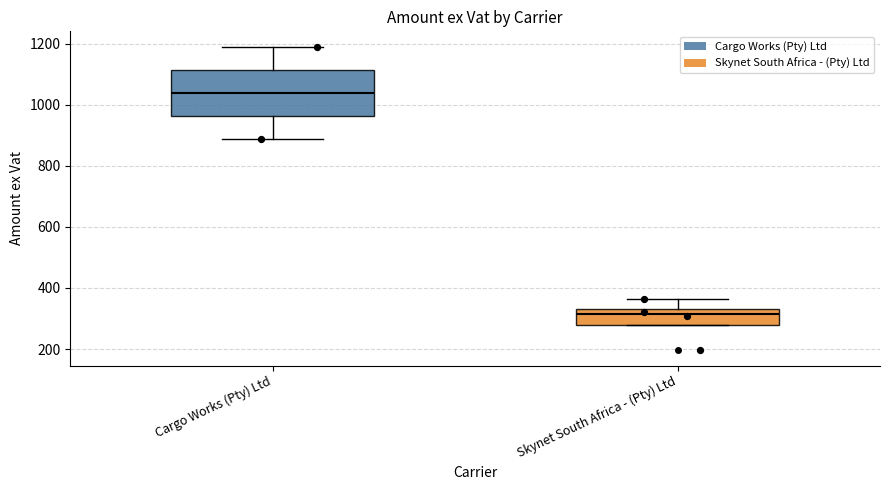

Reading left to right, transcribe this box plot: for each box, give where its median line is, the range the box spans, and where its two whiskers end, as read against the y-axis. The values are not printed on the chart, so give them approximately, as read against the axis.

Cargo Works (Pty) Ltd: median 1040, box 960 to 1120, whiskers 880 to 1200
Skynet South Africa - (Pty) Ltd: median 320, box 280 to 340, whiskers 280 to 360